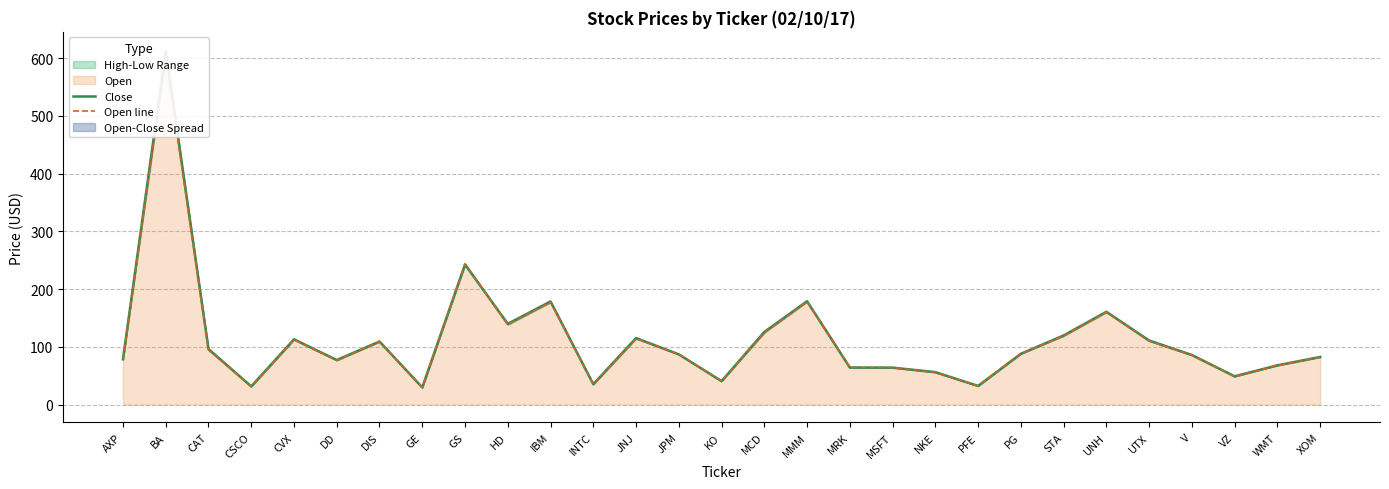

At which label does Close reach its minimum?

GE